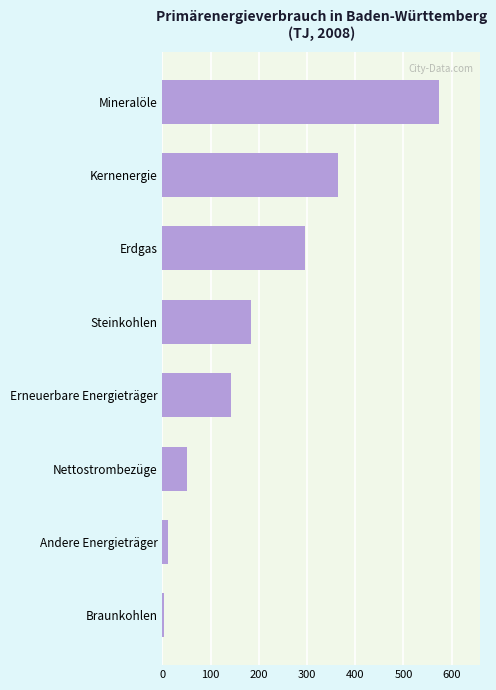

Are the bars horizontal?

Yes